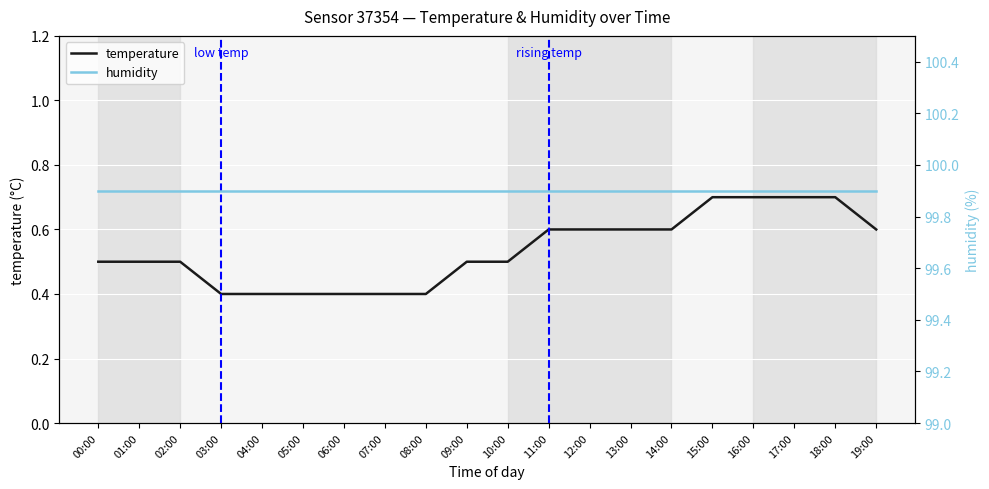

What are all the series names shown in the legend?

temperature, humidity